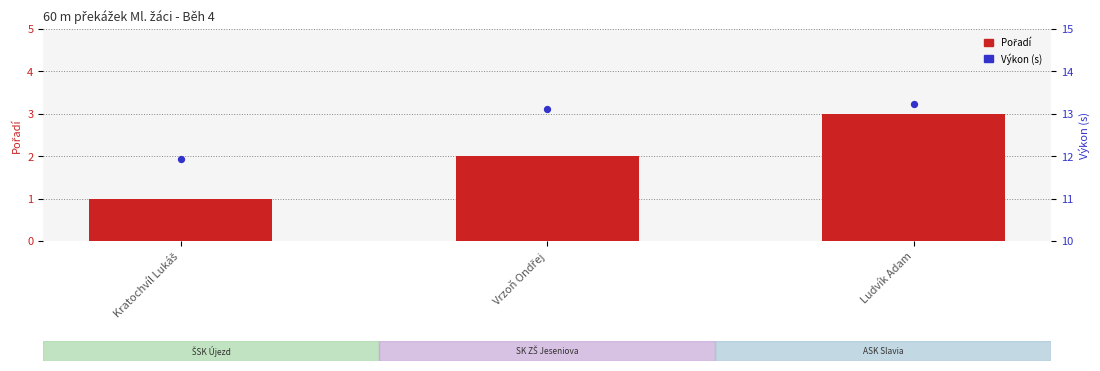

What is the total value across all series at Kratochvíl Lukáš?

12.9